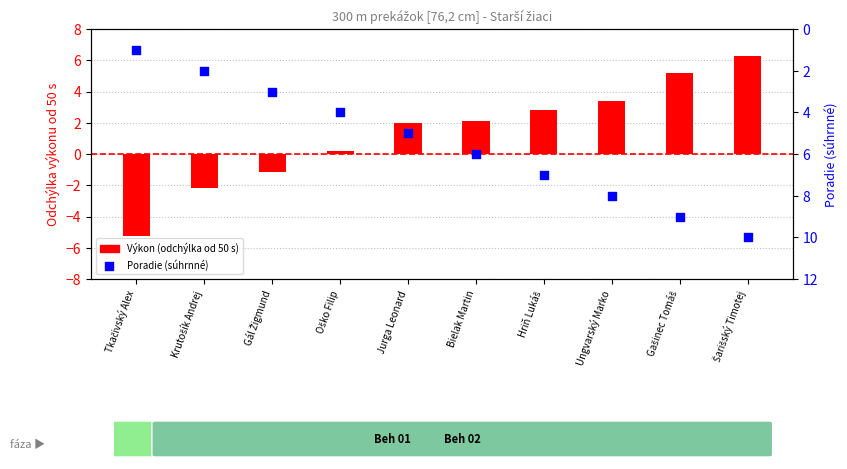

Which series reaches the minimum Y coordinate?

Výkon (odchýlka od 50s)